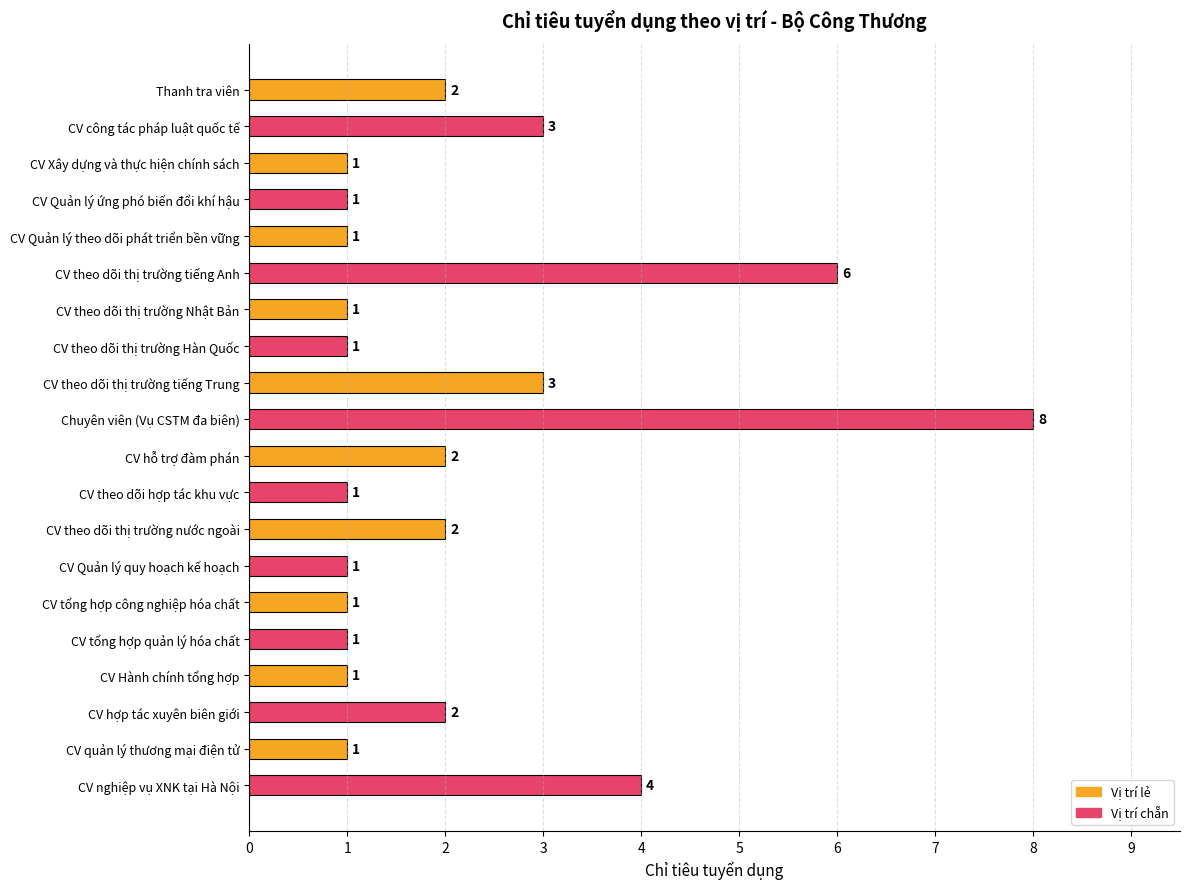

Count the values in the range 1 to 3.

17